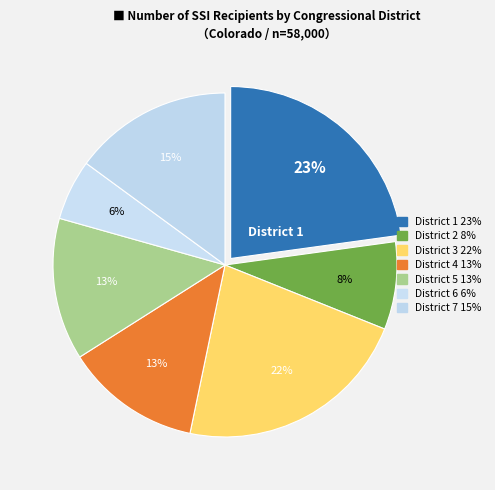

How many slices are in this pie chart?

7